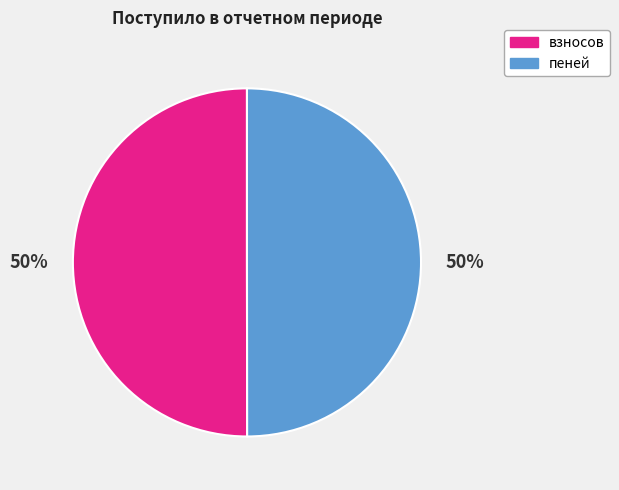

What is the ratio of the value at пеней to the value at взносов?

1.0